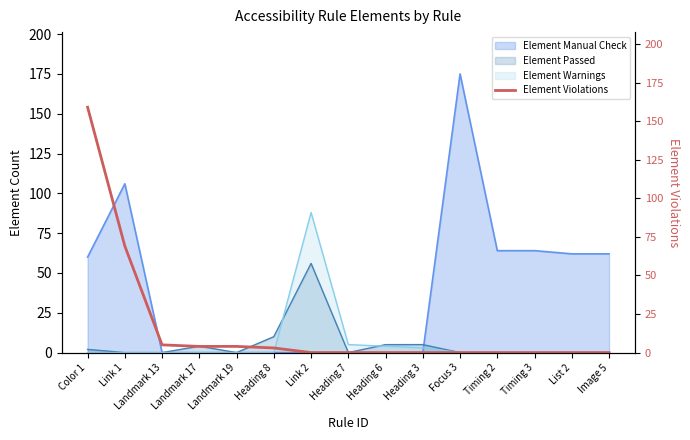

List the labels in order of value, smallest first.

Link 2, Heading 7, Heading 6, Heading 3, Focus 3, Timing 2, Timing 3, List 2, Image 5, Heading 8, Landmark 17, Landmark 19, Landmark 13, Link 1, Color 1